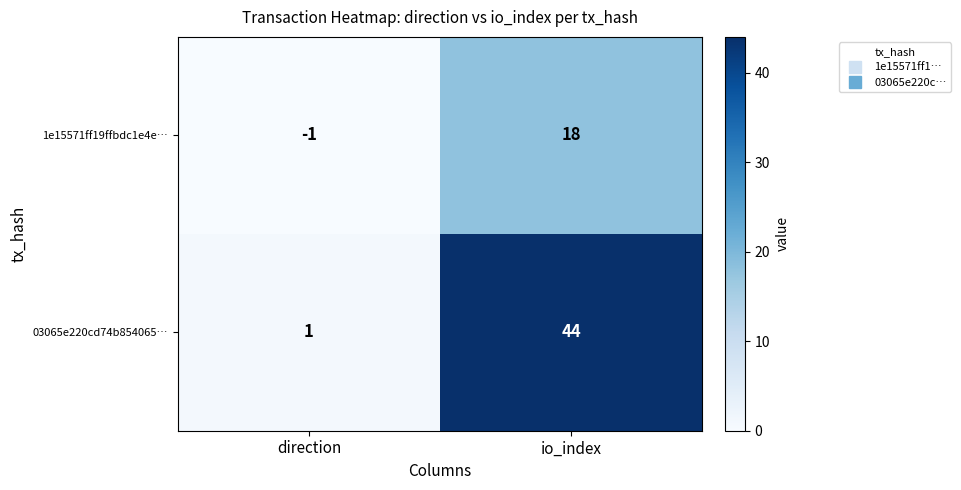

Read the 03065e220cd74b854065… value at io_index, to the nearest 5.

45